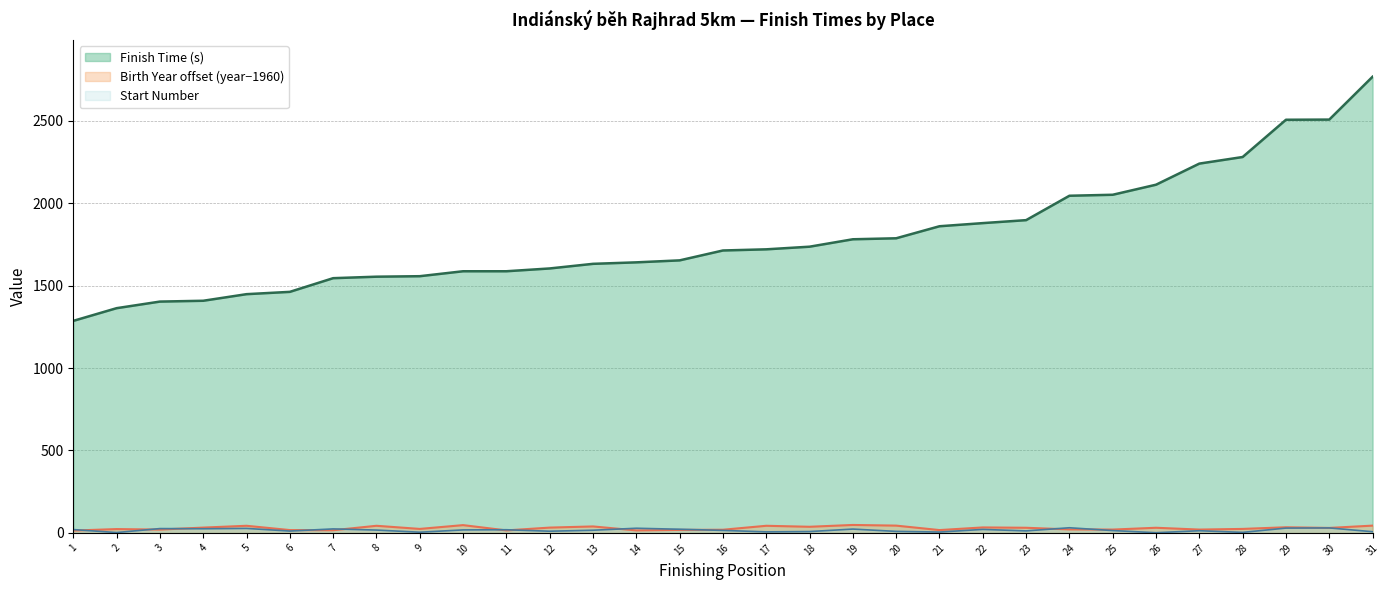

At which category is the sum across all series the highest?

31